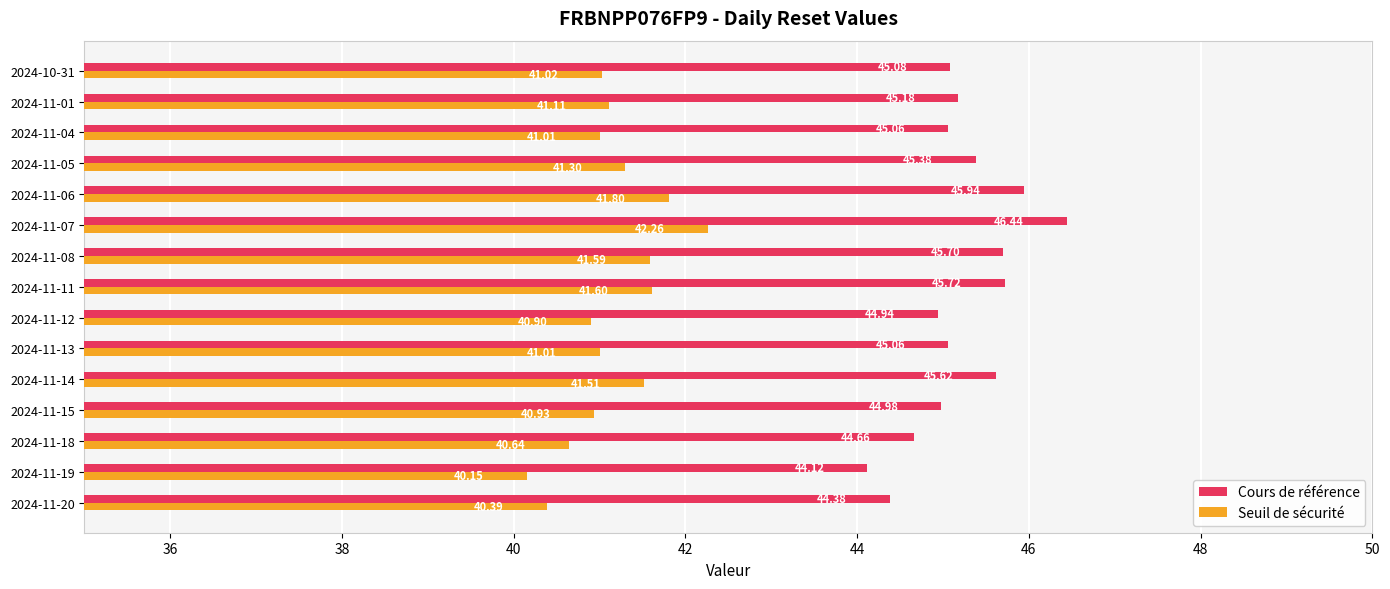

Count the number of data series in this chart.

2